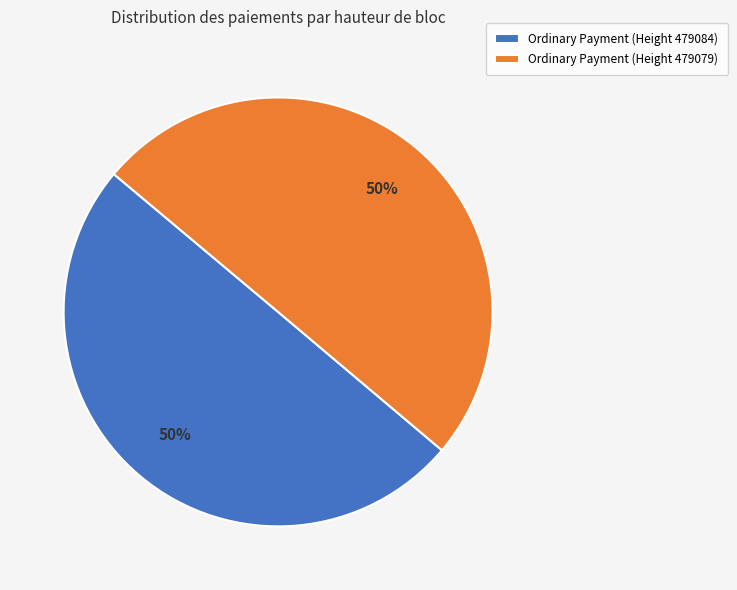

Combined, do Ordinary Payment (Height 479084) and Ordinary Payment (Height 479079) account for over 50%?

Yes